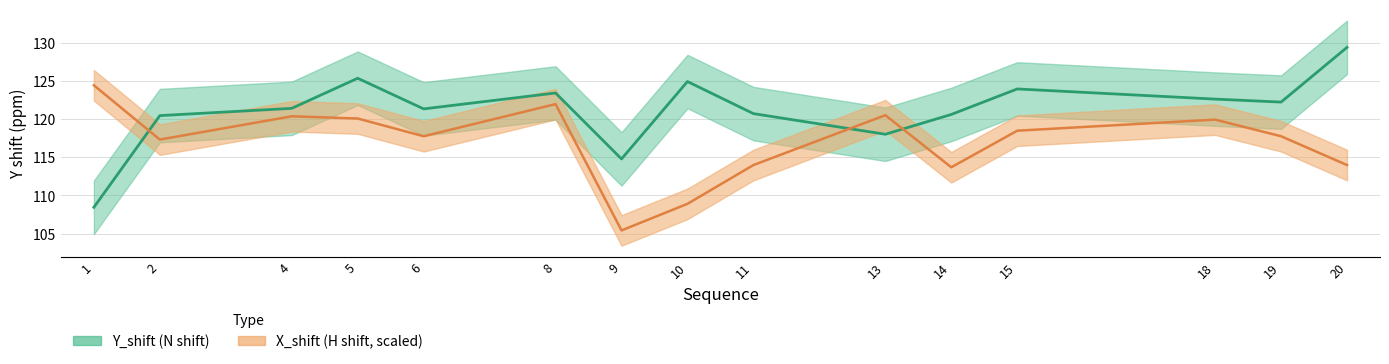

Which series has the largest range (max minus min)?

Y_shift